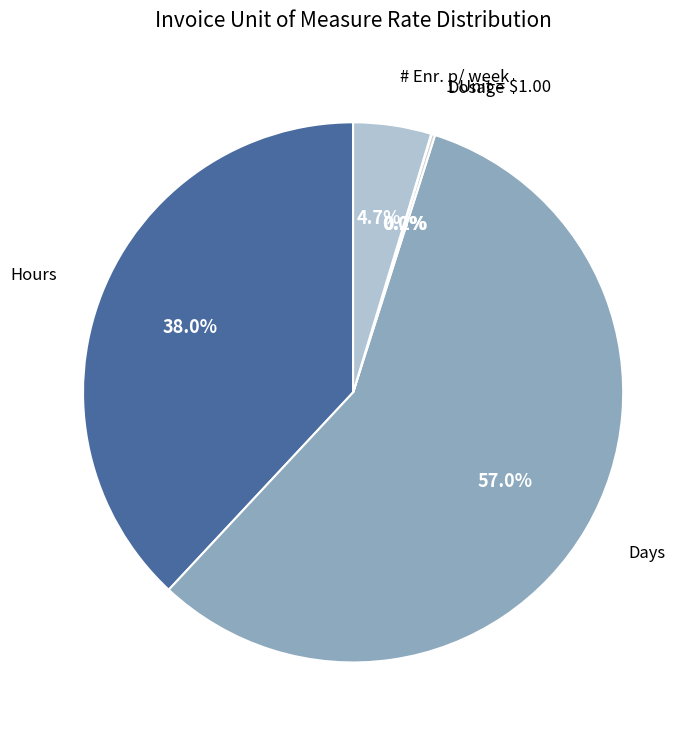

Which slice is the largest?

Days